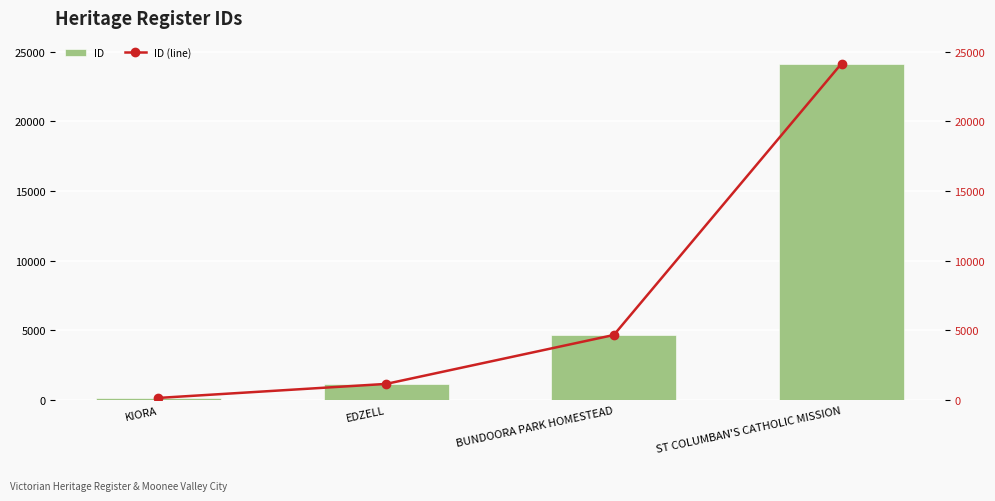

True or false: ID has a value of 1167 at EDZELL.

True